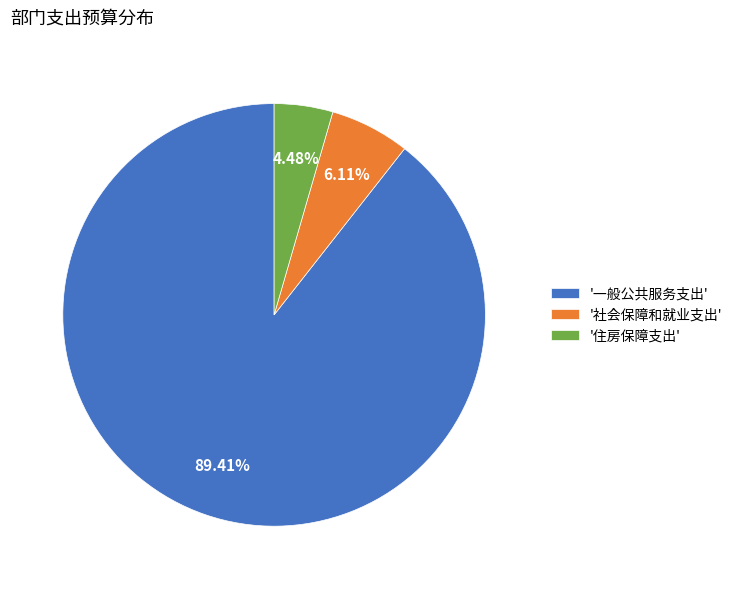

Does any single category account for the majority?

Yes